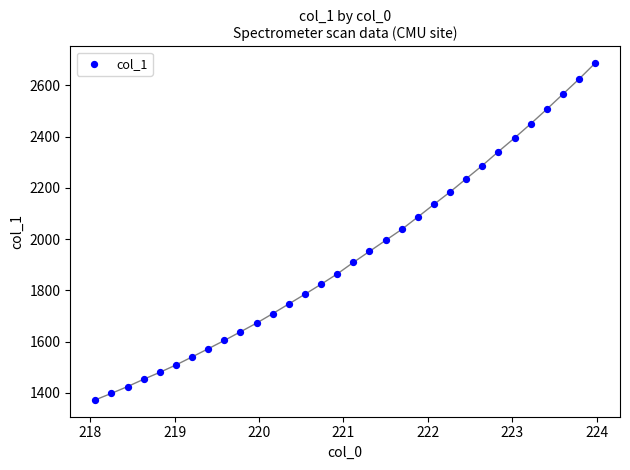

What is the range of Y values (max minus min)?

1313.7